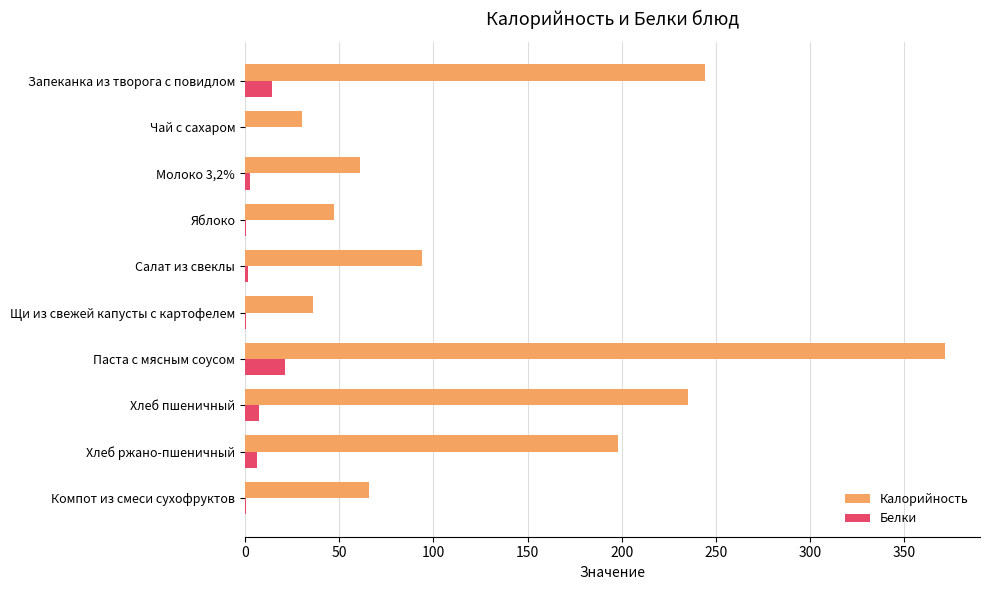

What is the highest value of the Белки series?

21.4